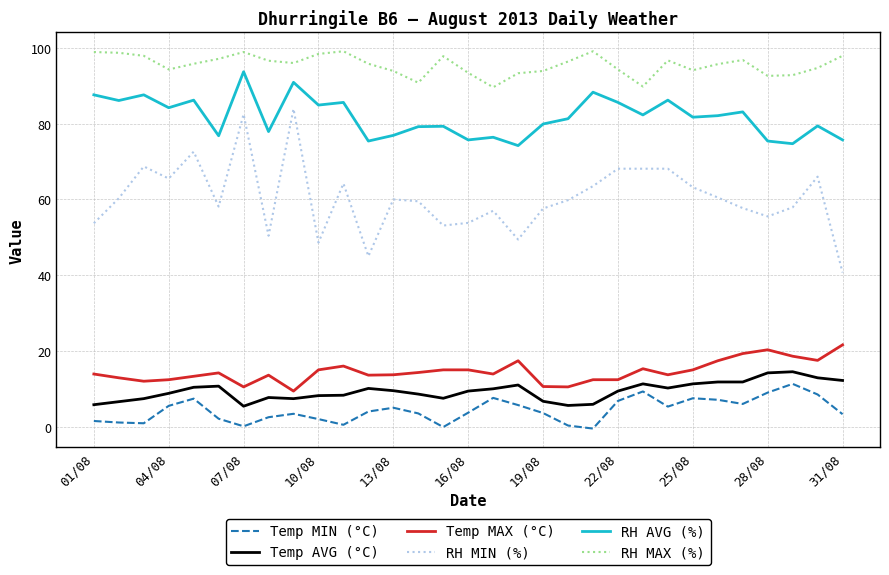

Which series has the largest range (max minus min)?

RH MIN (%)